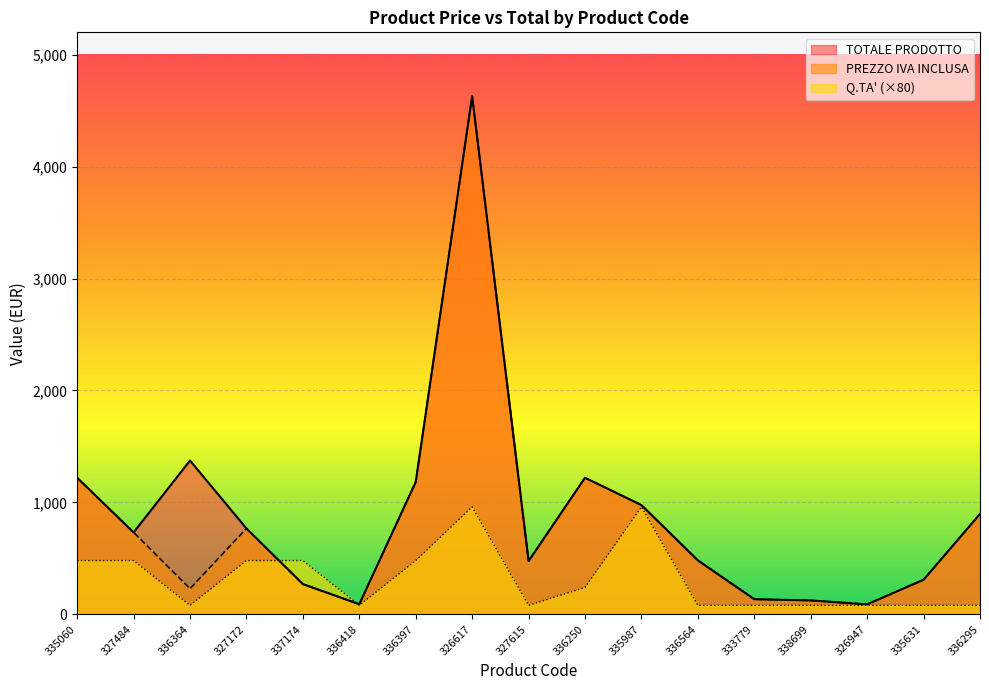

Reading left to right, what are all the values shown in this chart?

PREZZO IVA INCLUSA: 335060=1220	327484=732	336364=229	327172=767	337174=270	336418=90	336397=1182	326617=4630	327615=476	336250=1220	335987=976	336564=482	333779=135	338699=124	326947=89	335631=309	336295=897
TOTALE PRODOTTO: 335060=1220	327484=732	336364=1374	327172=767	337174=270	336418=90	336397=1182	326617=4630	327615=476	336250=1220	335987=976	336564=482	333779=135	338699=124	326947=89	335631=309	336295=897
Q.TA: 335060=480	327484=480	336364=80	327172=480	337174=480	336418=80	336397=480	326617=960	327615=80	336250=240	335987=960	336564=80	333779=80	338699=80	326947=80	335631=80	336295=80